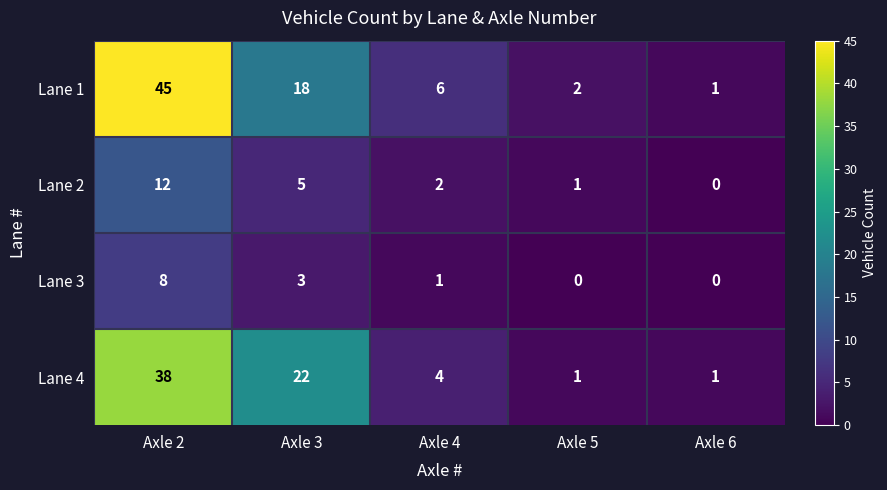

The value of Lane 1 at Axle 3 is 18. True or false?

True